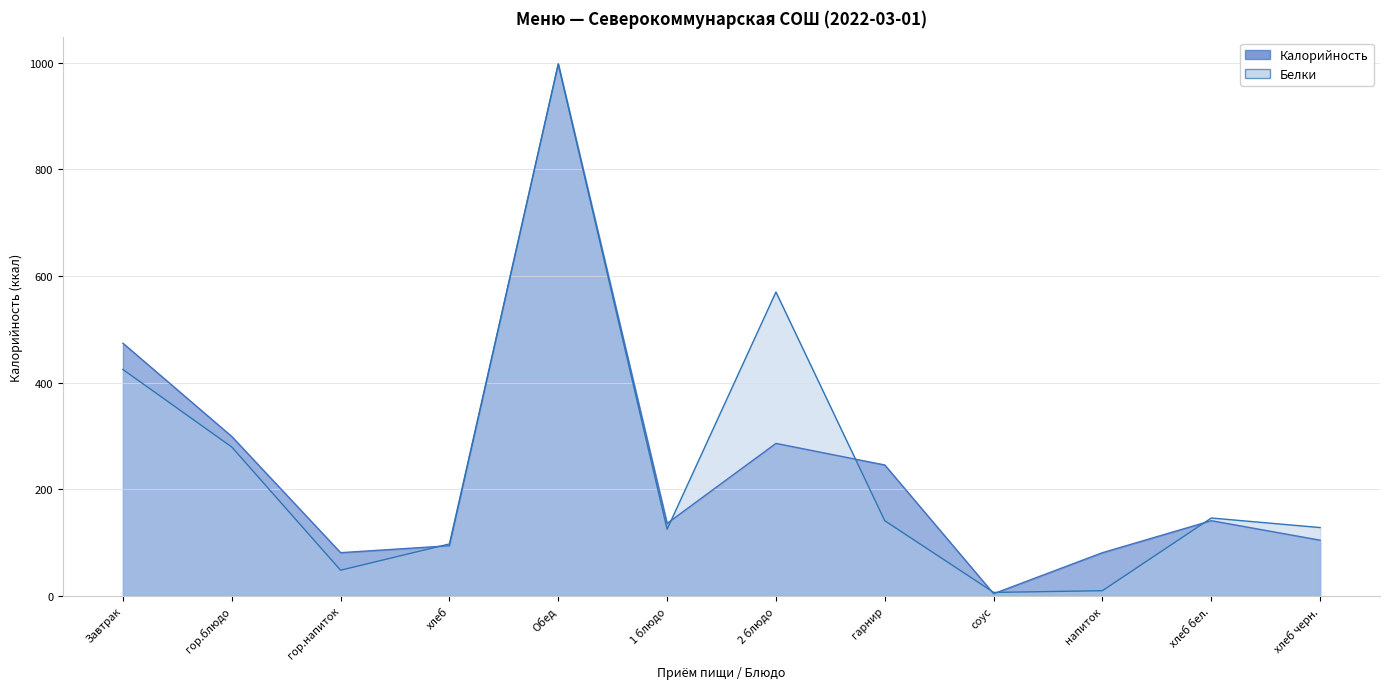

What is the label of the 8th point from the left?

гарнир